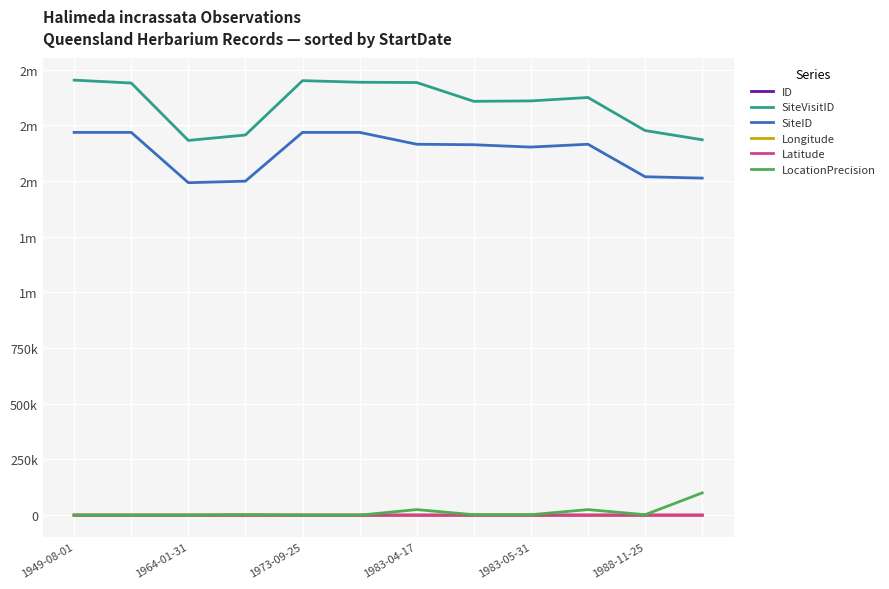

Rank the series by their maximum value, from highest to lowest.

SiteVisitID, SiteID, LocationPrecision, Longitude, ID, Latitude